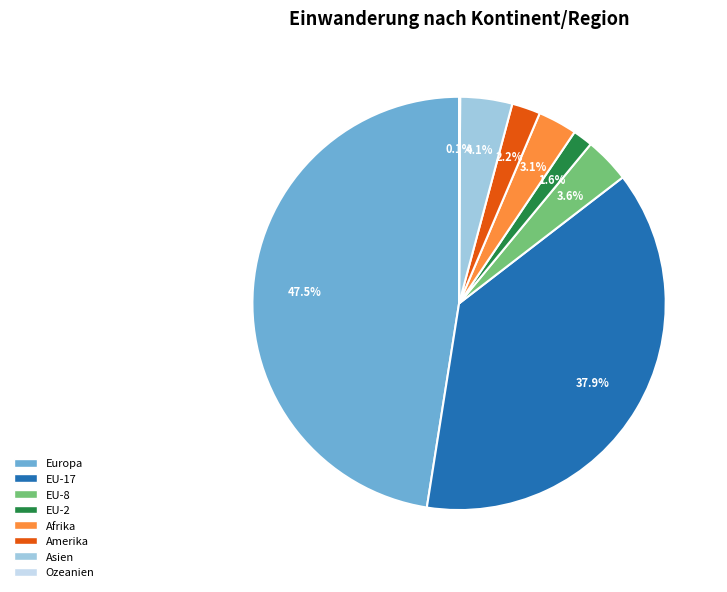

What is the largest slice in the pie chart?

Europa